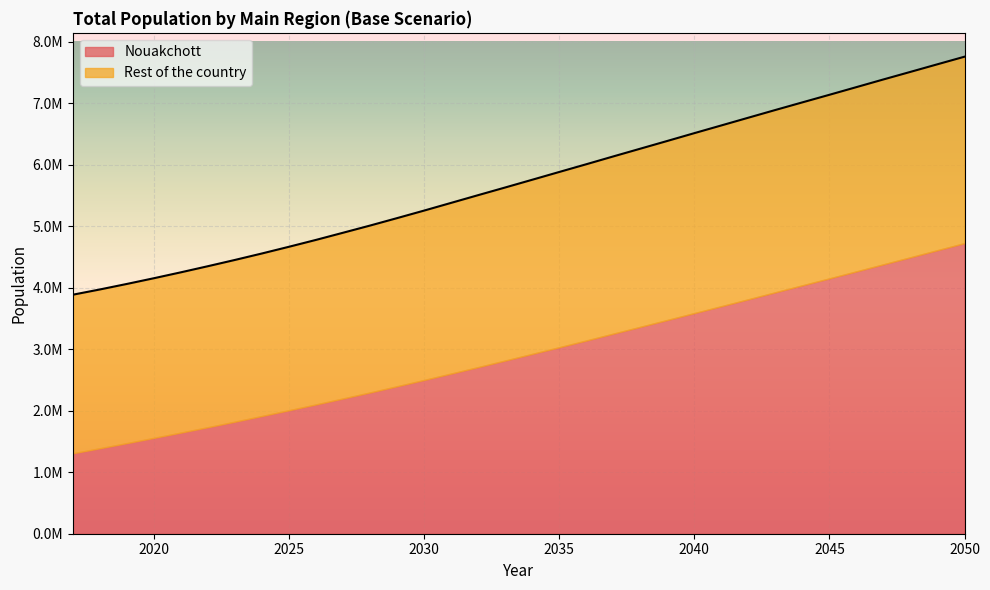

What is the sum of the values at 2020 and 2031?

9530619.1